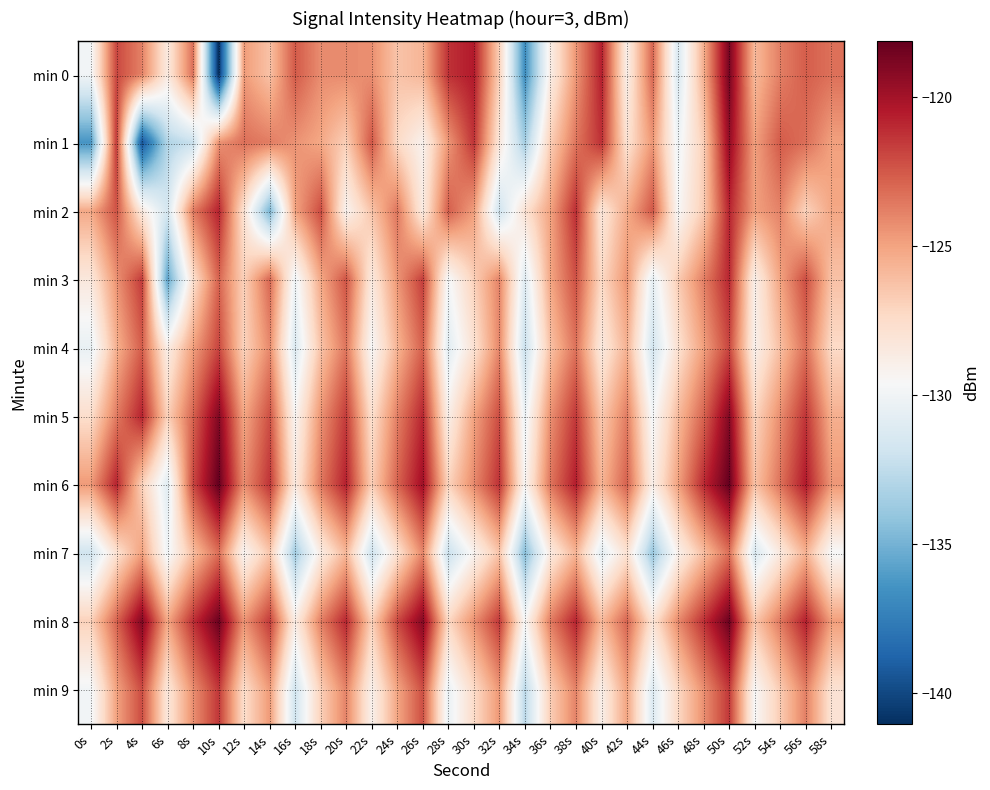

What is the difference between the highest and lowest values at 18s?

6.6